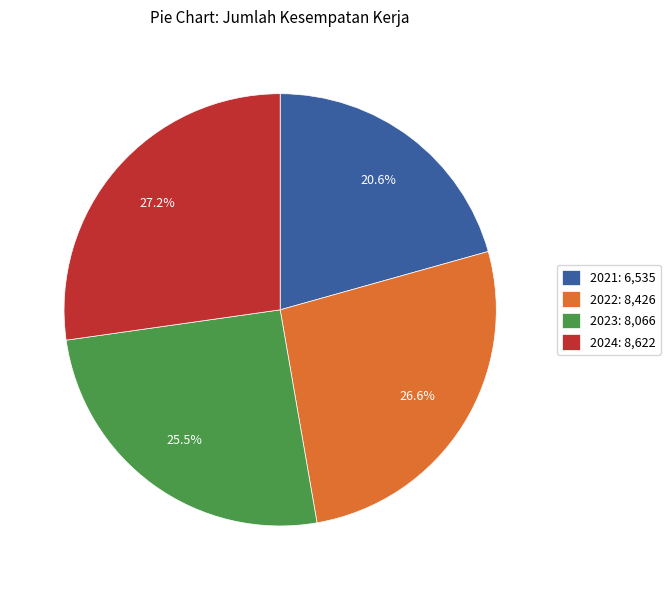

What percentage is the 2024 slice, to the nearest percent?

27%